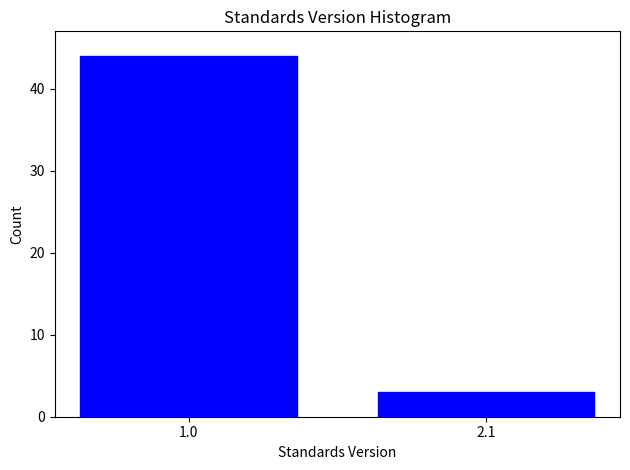

Reading left to right, transcribe all the data shown in this chart.

1.0=44	2.1=3